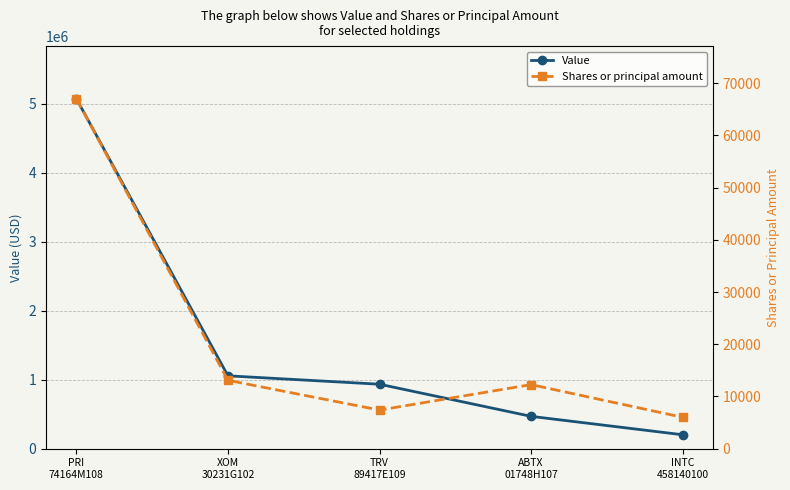

What is the difference between the highest and lowest values at XOM
30231G102?

1043903